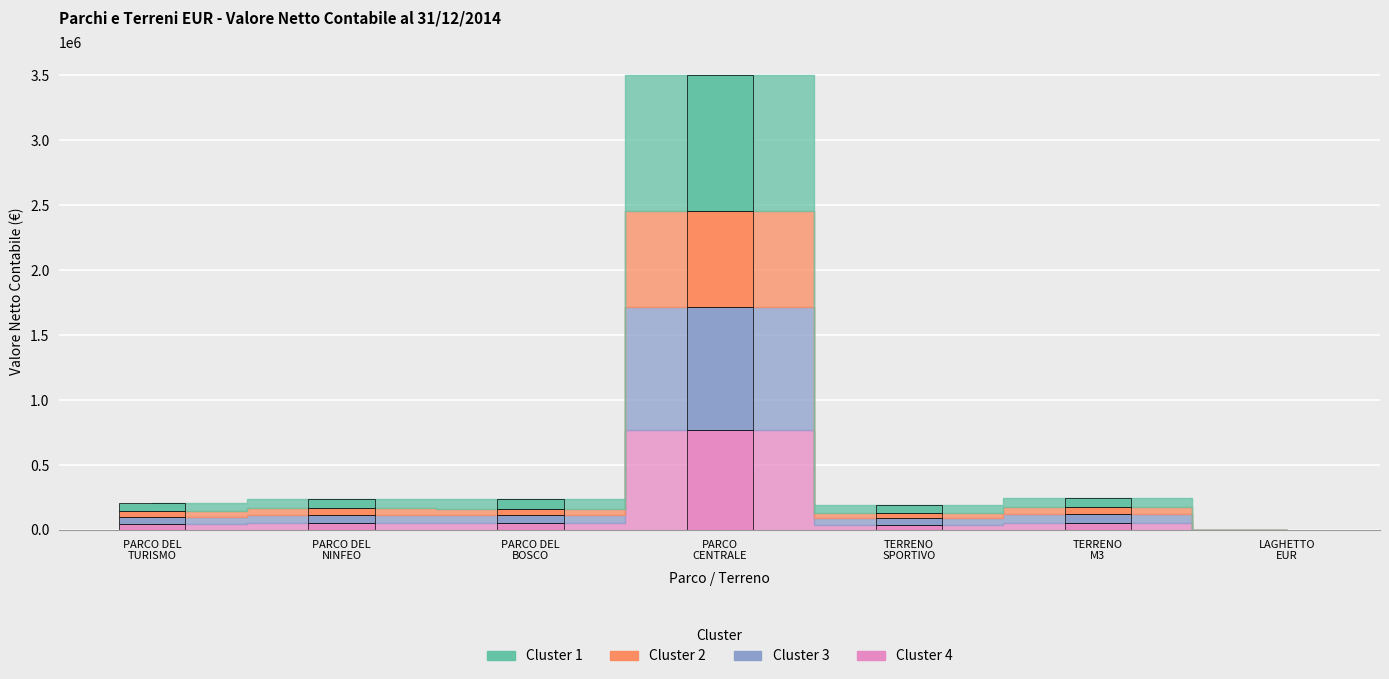

Rank the categories by value from lowest to highest.

LAGHETTO EUR, TERRENO SPORTIVO, PARCO DEL TURISMO, PARCO DEL BOSCO, PARCO DEL NINFEO, TERRENO M3, PARCO CENTRALE